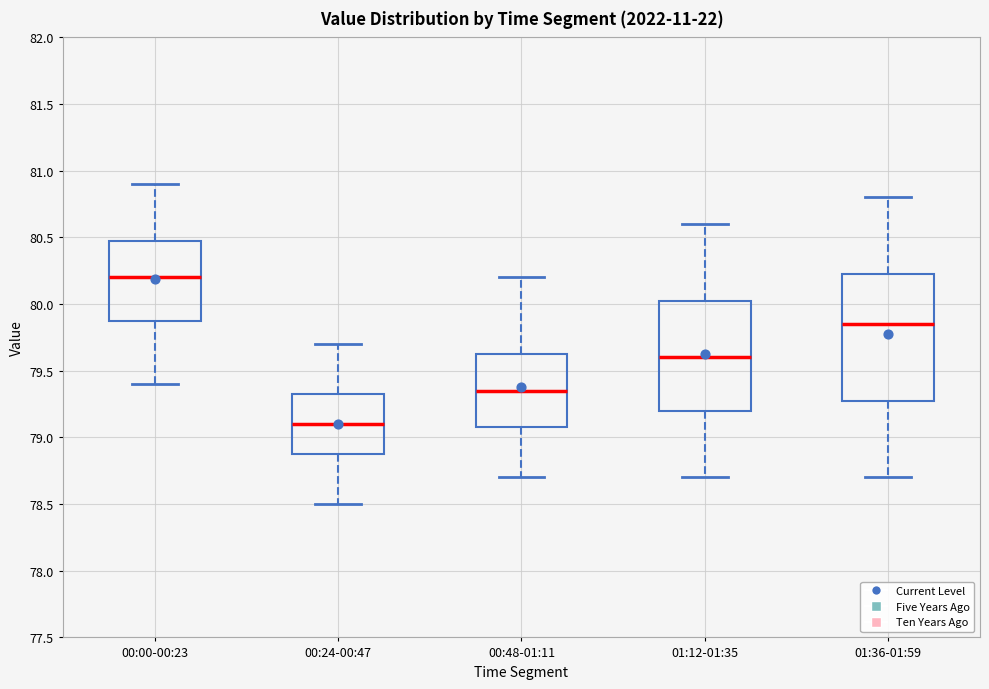

Reading left to right, read every box against the y-axis: the position of its median line, the range the box covers, and the ends of its whiskers. The values are not printed on the chart, so give them approximately, as read against the axis.

00:00-00:23: median 80.20, box 79.90 to 80.50, whiskers 79.40 to 80.90
00:24-00:47: median 79.10, box 78.90 to 79.35, whiskers 78.50 to 79.70
00:48-01:11: median 79.35, box 79.10 to 79.65, whiskers 78.70 to 80.20
01:12-01:35: median 79.60, box 79.20 to 80.05, whiskers 78.70 to 80.60
01:36-01:59: median 79.85, box 79.30 to 80.25, whiskers 78.70 to 80.80